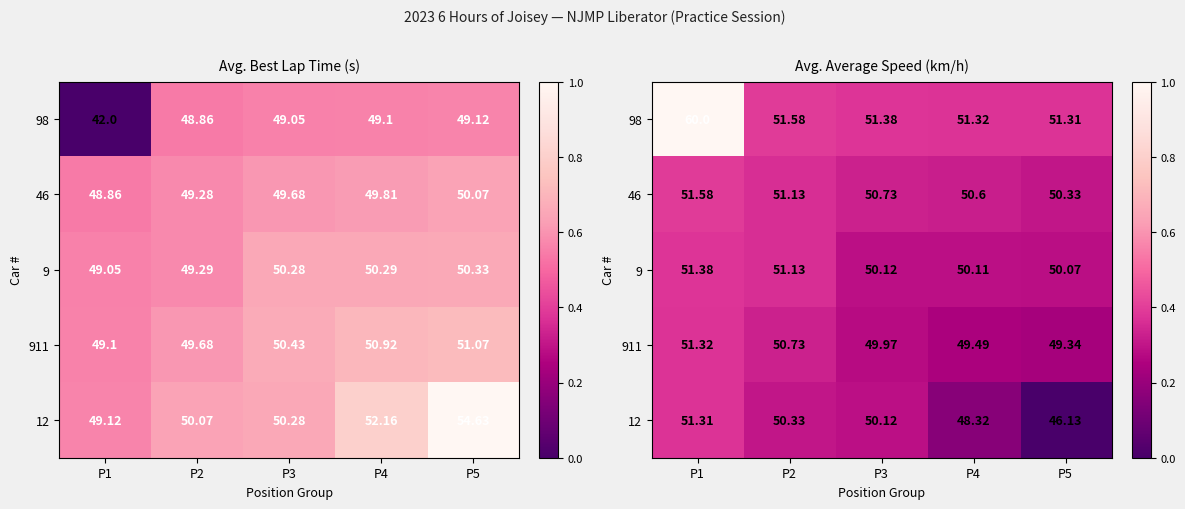

At P3, list the series in order from largest to smallest.

98, 46, 9, 12, 911